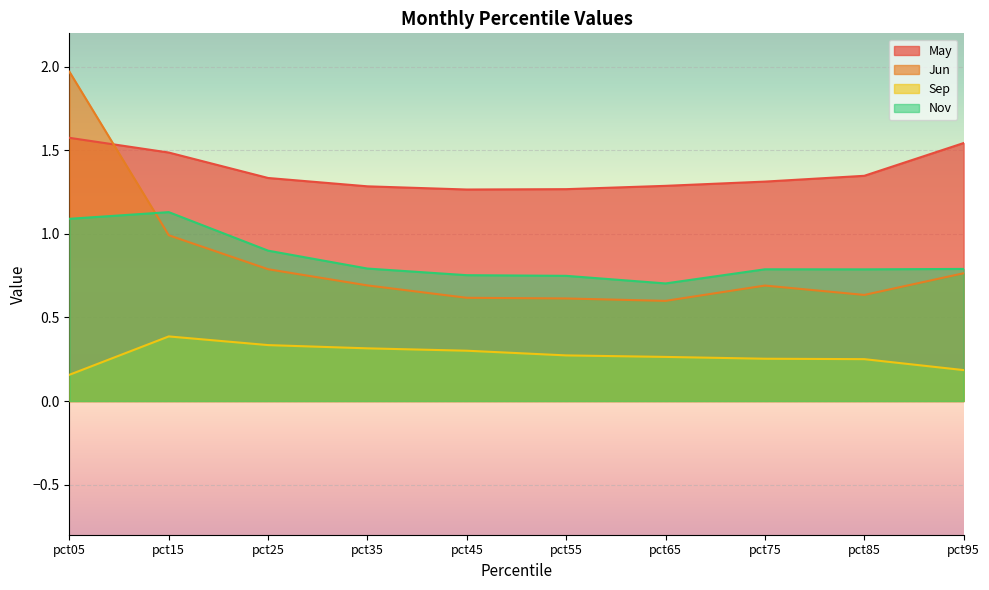

The Nov series shows 0.4 at pct35. True or false?

False